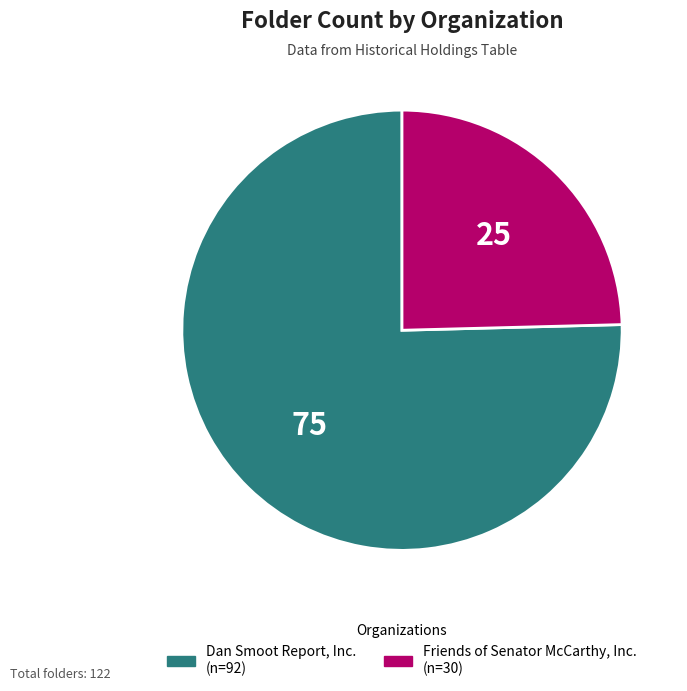

Combined, do Dan Smoot Report, Inc. and Friends of Senator McCarthy, Inc. account for over 50%?

Yes